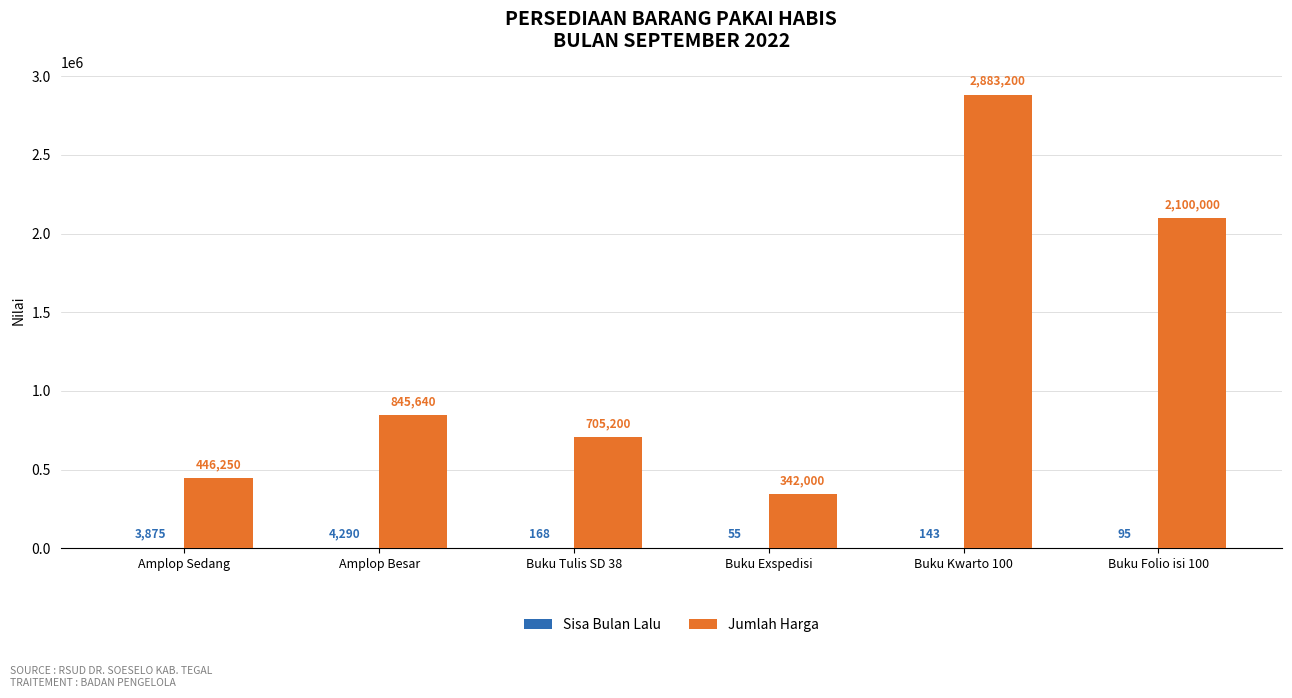

The Jumlah Harga series shows 845640 at Amplop Besar. True or false?

True